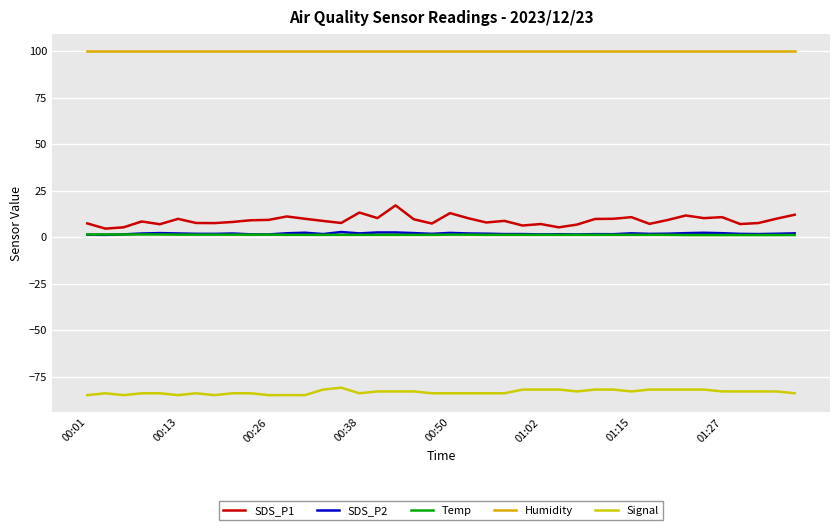

Does the chart display data point markers on the line(s)?

No